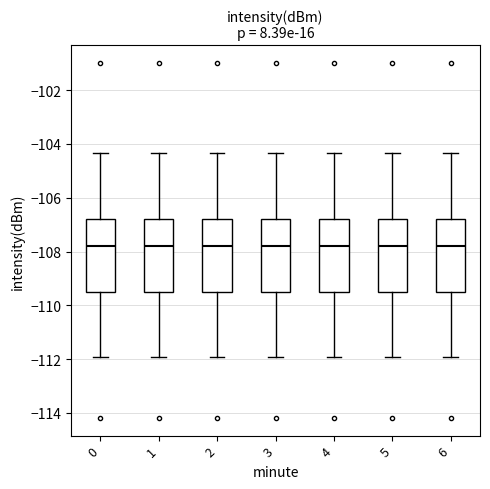

Where is the lower edge of the box at x = 3 on the y-axis? The values are not printed on the chart, so give them approximately, as read against the axis.

-109.4